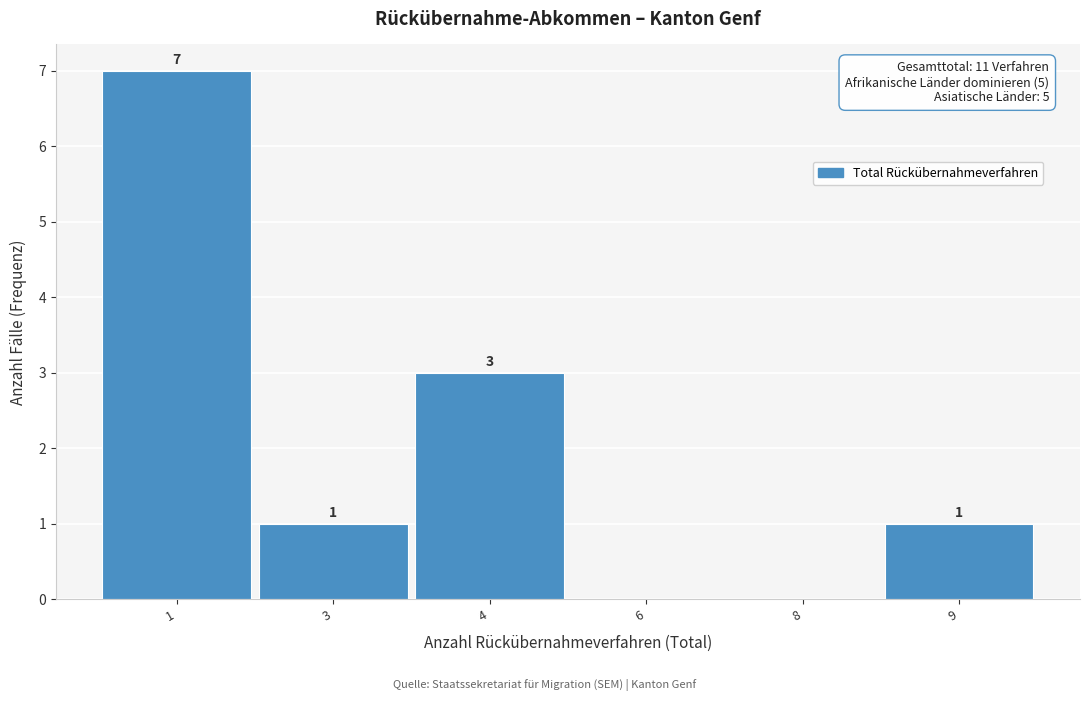

Reading left to right, transcribe all the data shown in this chart.

1=7	3=1	4=3	6=0	8=0	9=1